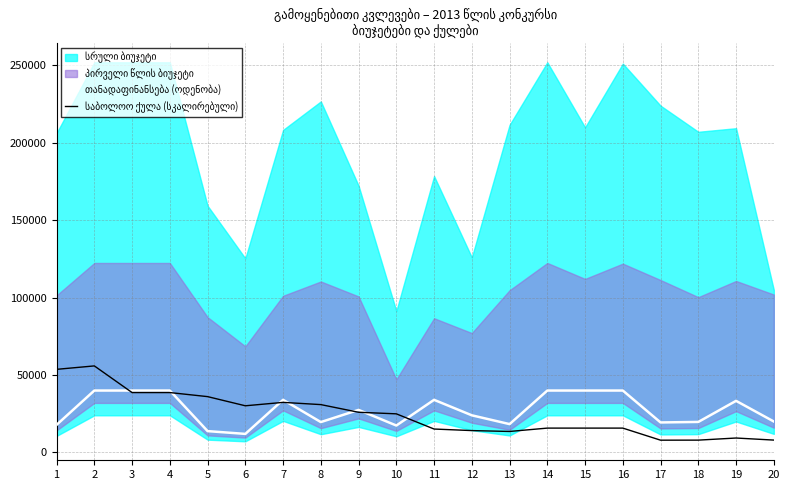

How many lines are shown in the chart?

2